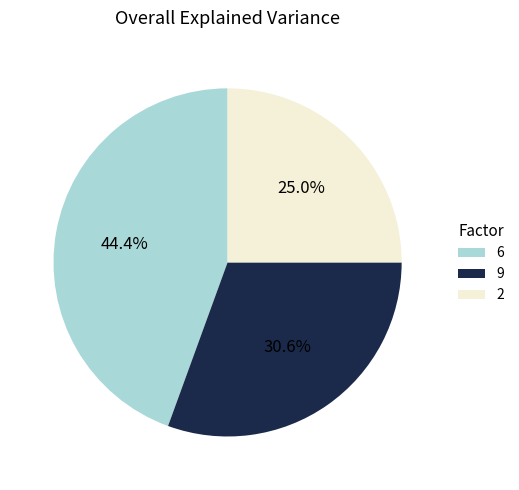

What is the smallest slice in the pie chart?

2